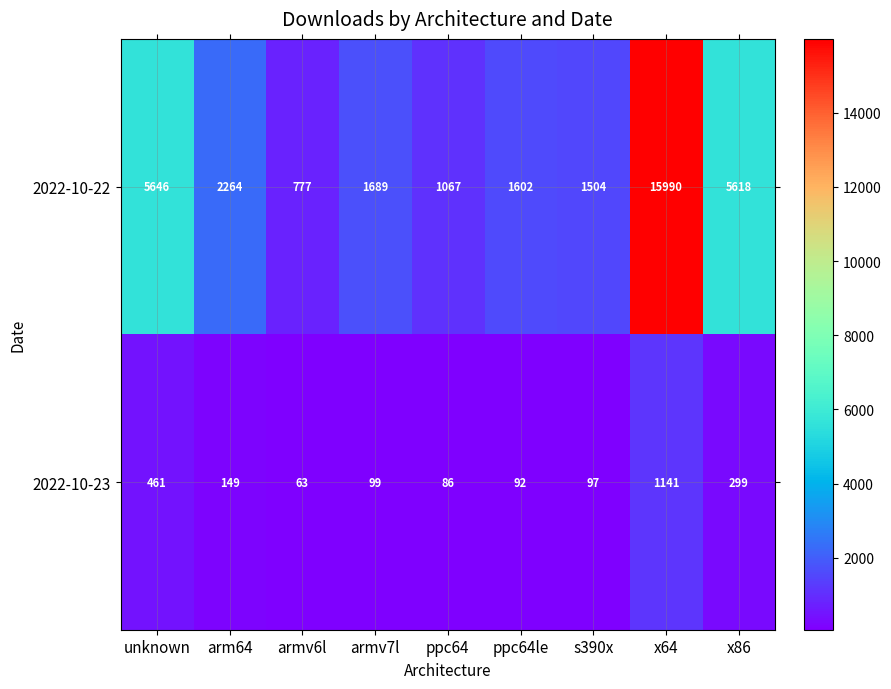

Rank the series by their maximum value, from highest to lowest.

2022-10-22, 2022-10-23